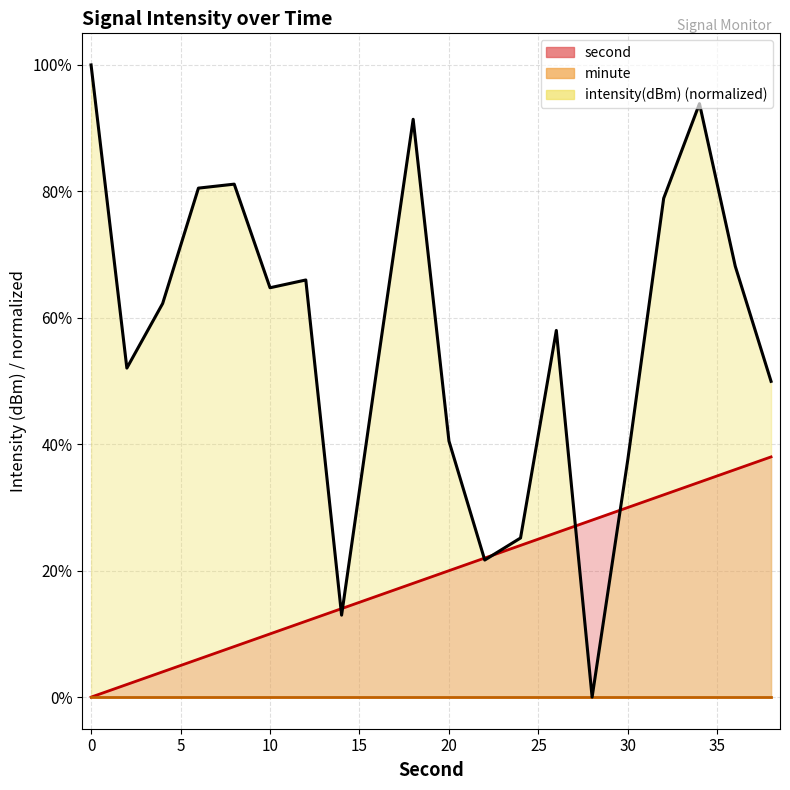

The value of intensity(dBm) at 14 is 2.7. True or false?

False